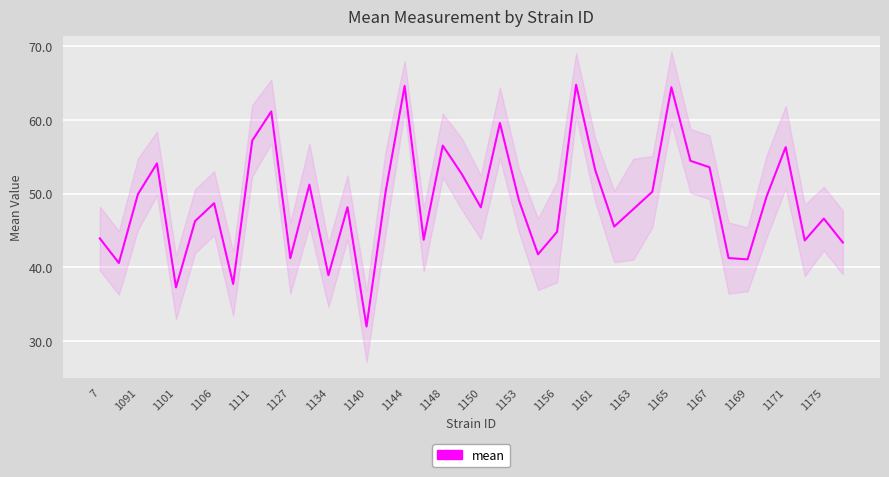

How many lines are shown in the chart?

1